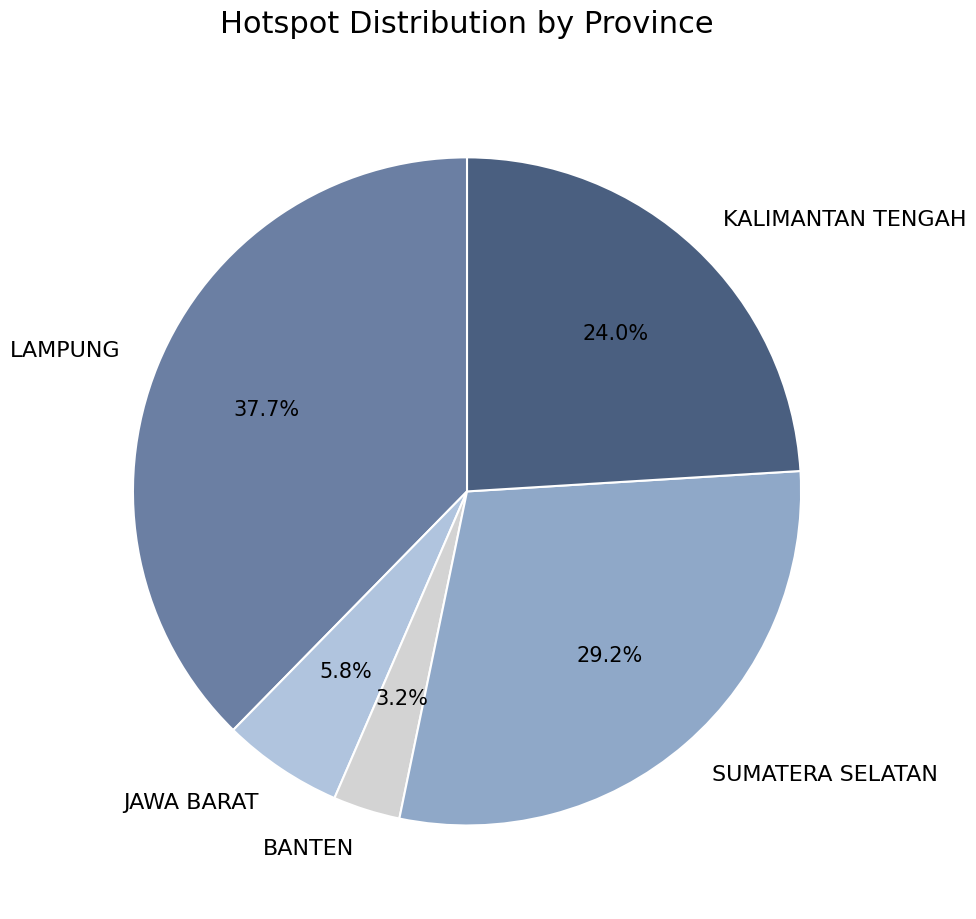

Is the sum of LAMPUNG and JAWA BARAT greater than half?

No